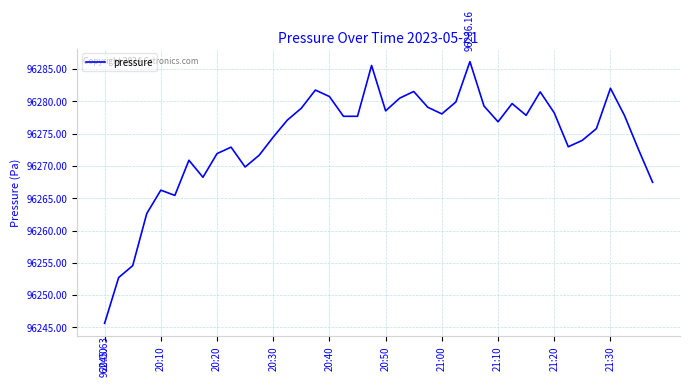

What is the sum of all values?

3850966.3